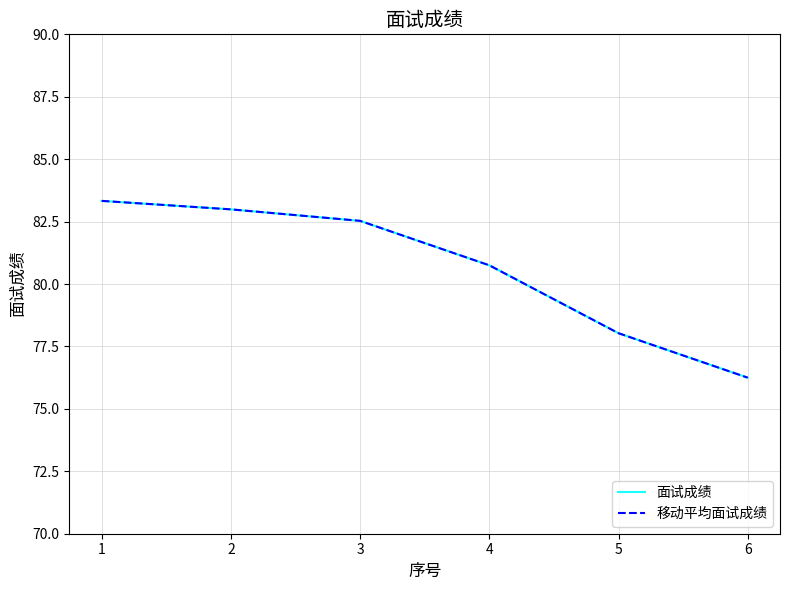

What is the approximate value of 移动平均面试成绩 at 4?

80.8